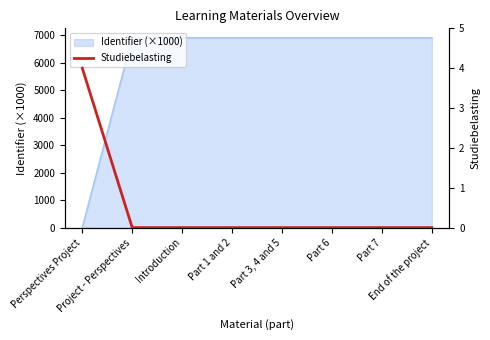

The chart shows a value of 0 at Part 7. True or false?

True